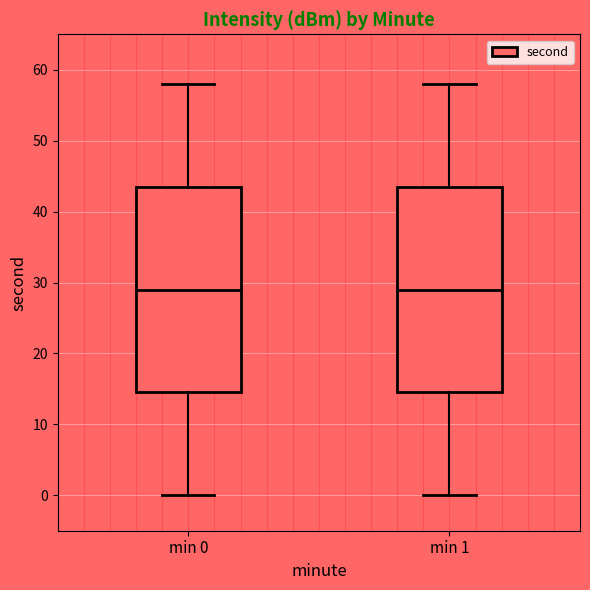

Reading left to right, transcribe this box plot: for each box, give where its median line is, the range the box spans, and where its two whiskers end, as read against the y-axis. The values are not printed on the chart, so give them approximately, as read against the axis.

min 0: median 29, box 15 to 44, whiskers 0 to 58
min 1: median 29, box 15 to 44, whiskers 0 to 58